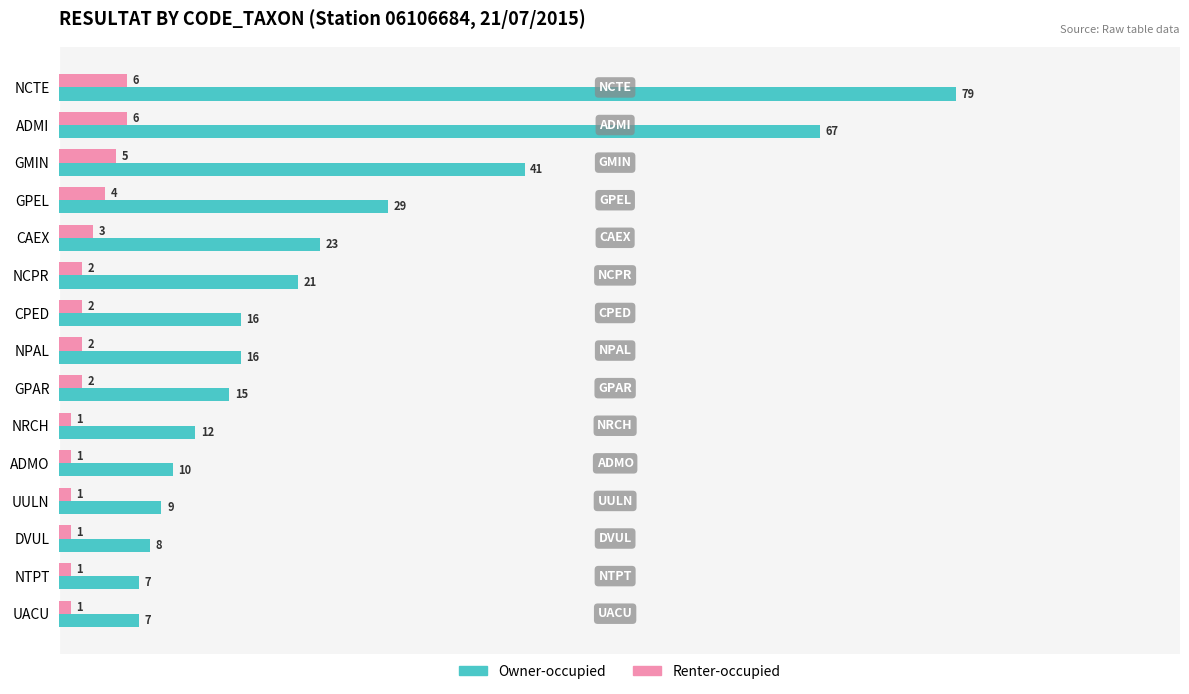

How many data points does each series have?

15